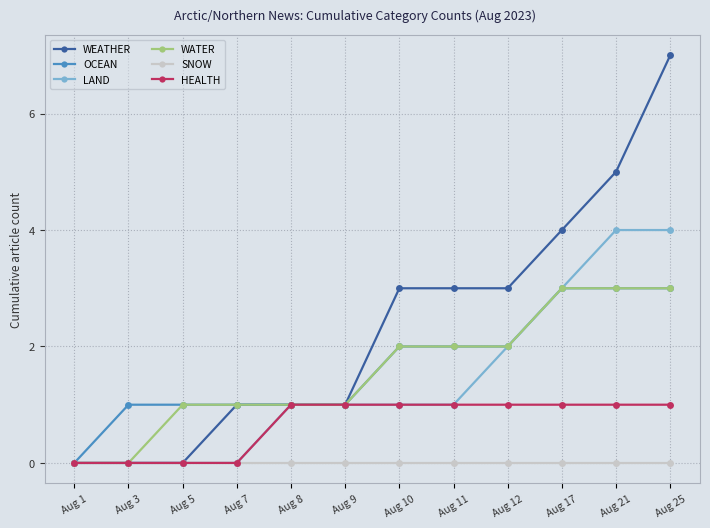

What is the greatest value displayed?

7